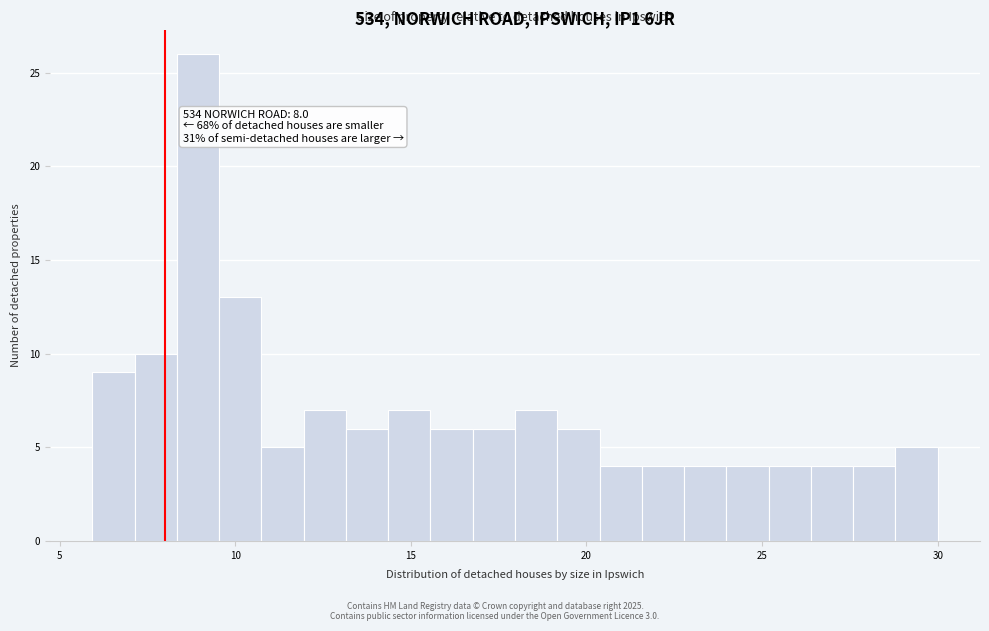

Around what value on the x-axis is the tallest bar? Give the approximate position of its centre, as read against the axis.

9.0